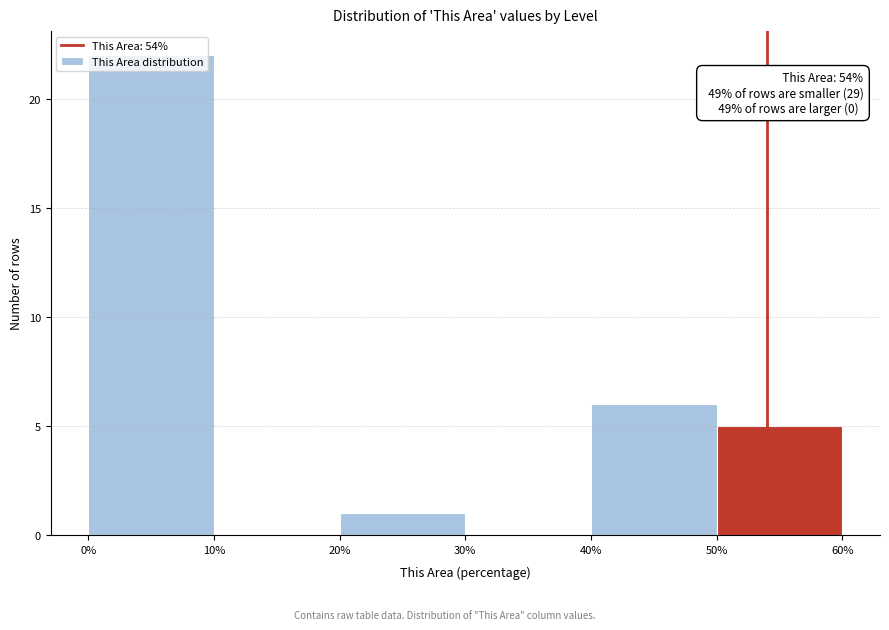

Which range on the x-axis has the tallest bar?

0% to 10%